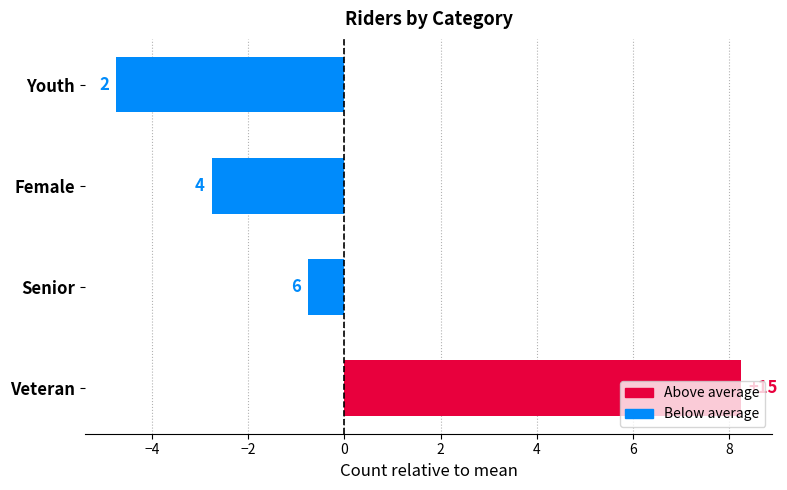

List the labels in order of value, smallest first.

Youth, Female, Senior, Veteran